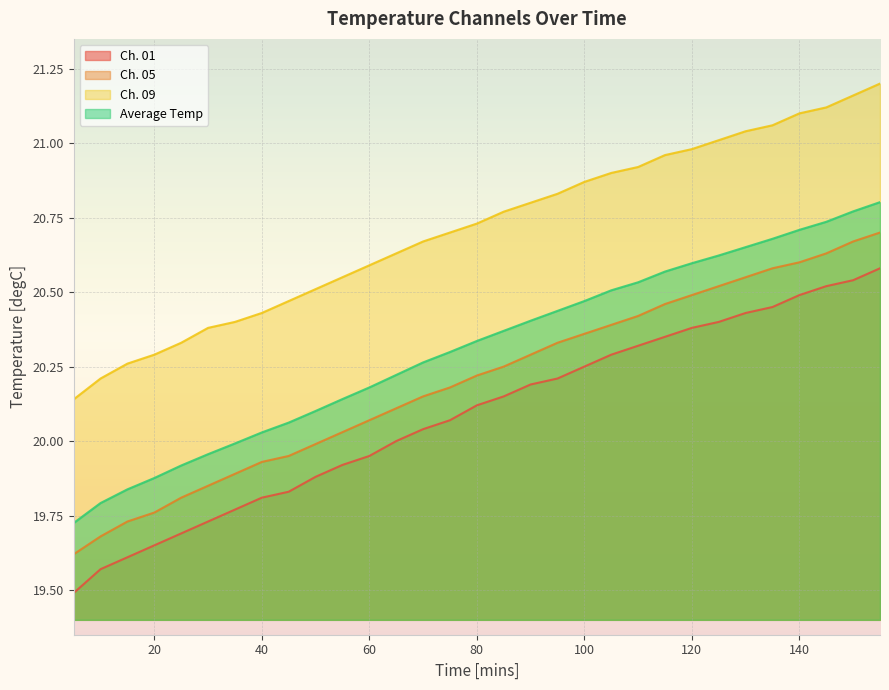

Which has a higher value, 55 or 15?

55